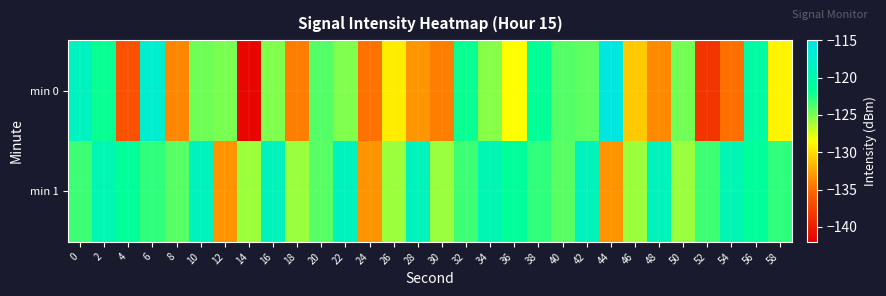

Reading right to left, list all the values displayed in this chart.

min 0: 58=-129.0	56=-120.8	54=-134.8	52=-138.5	50=-124.8	48=-133.7	46=-130.8	44=-115.5	42=-124.3	40=-124.0	38=-121.8	36=-128.5	34=-125.4	32=-122.0	30=-134.1	28=-133.1	26=-129.3	24=-134.7	22=-125.2	20=-123.9	18=-134.2	16=-125.2	14=-141.4	12=-124.9	10=-124.7	8=-133.8	6=-117.1	4=-136.6	2=-122.0	0=-118.4
min 1: 58=-123.0	56=-121.6	54=-119.6	52=-123.4	50=-125.8	48=-118.8	46=-125.9	44=-133.2	42=-118.6	40=-124.1	38=-123.0	36=-121.6	34=-119.6	32=-123.4	30=-125.8	28=-118.8	26=-125.9	24=-133.2	22=-118.6	20=-124.1	18=-125.8	16=-118.8	14=-125.9	12=-133.2	10=-118.6	8=-124.1	6=-123.0	4=-121.6	2=-119.6	0=-123.4